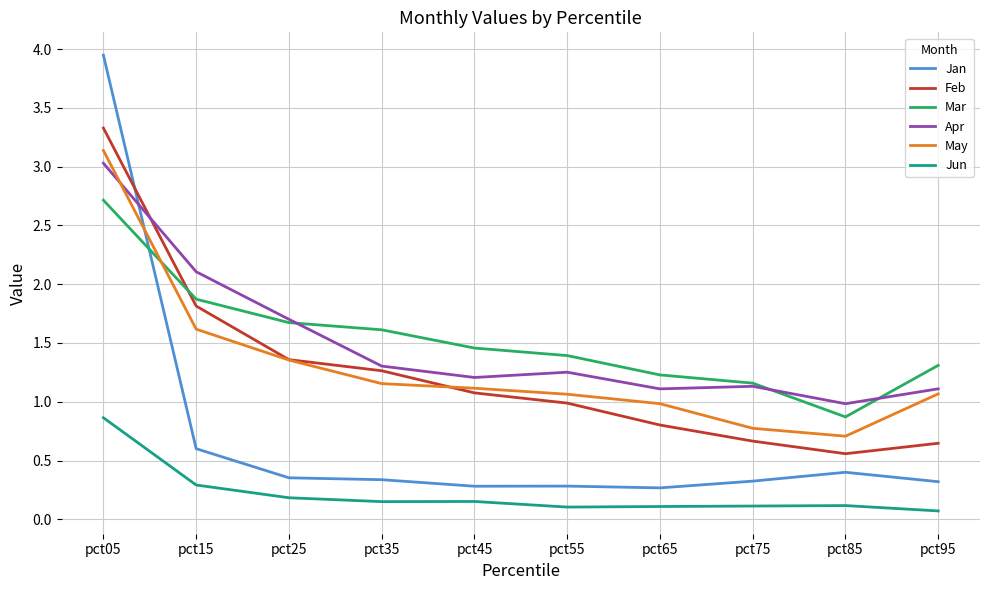

True or false: Feb and Jun cross at least once.

False